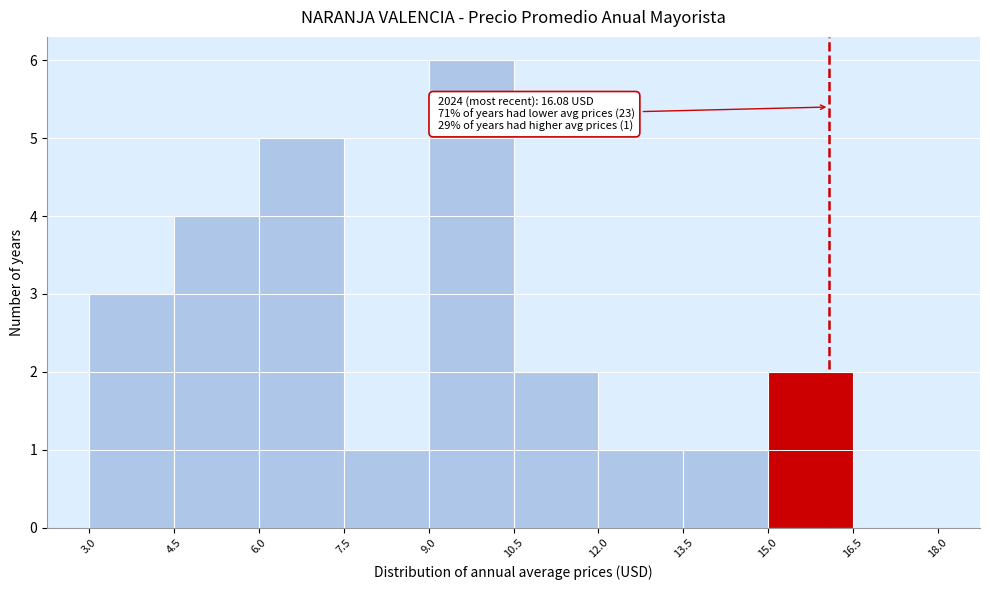

Which range on the x-axis has the tallest bar?

9.0 to 10.5